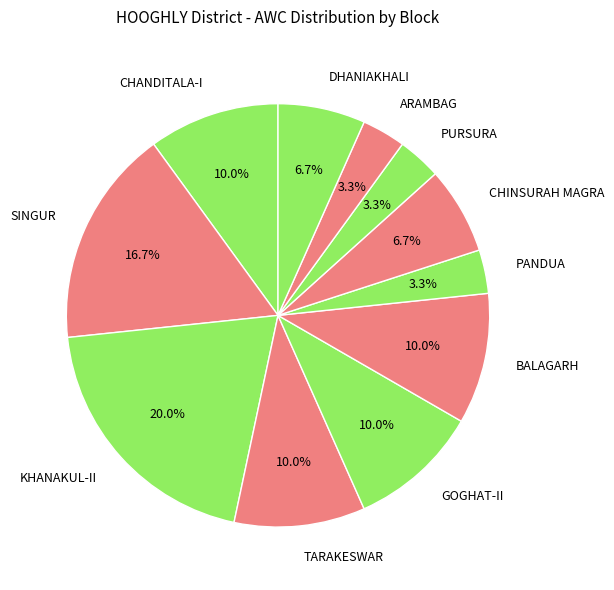

Which category has the biggest portion of the pie?

KHANAKUL-II